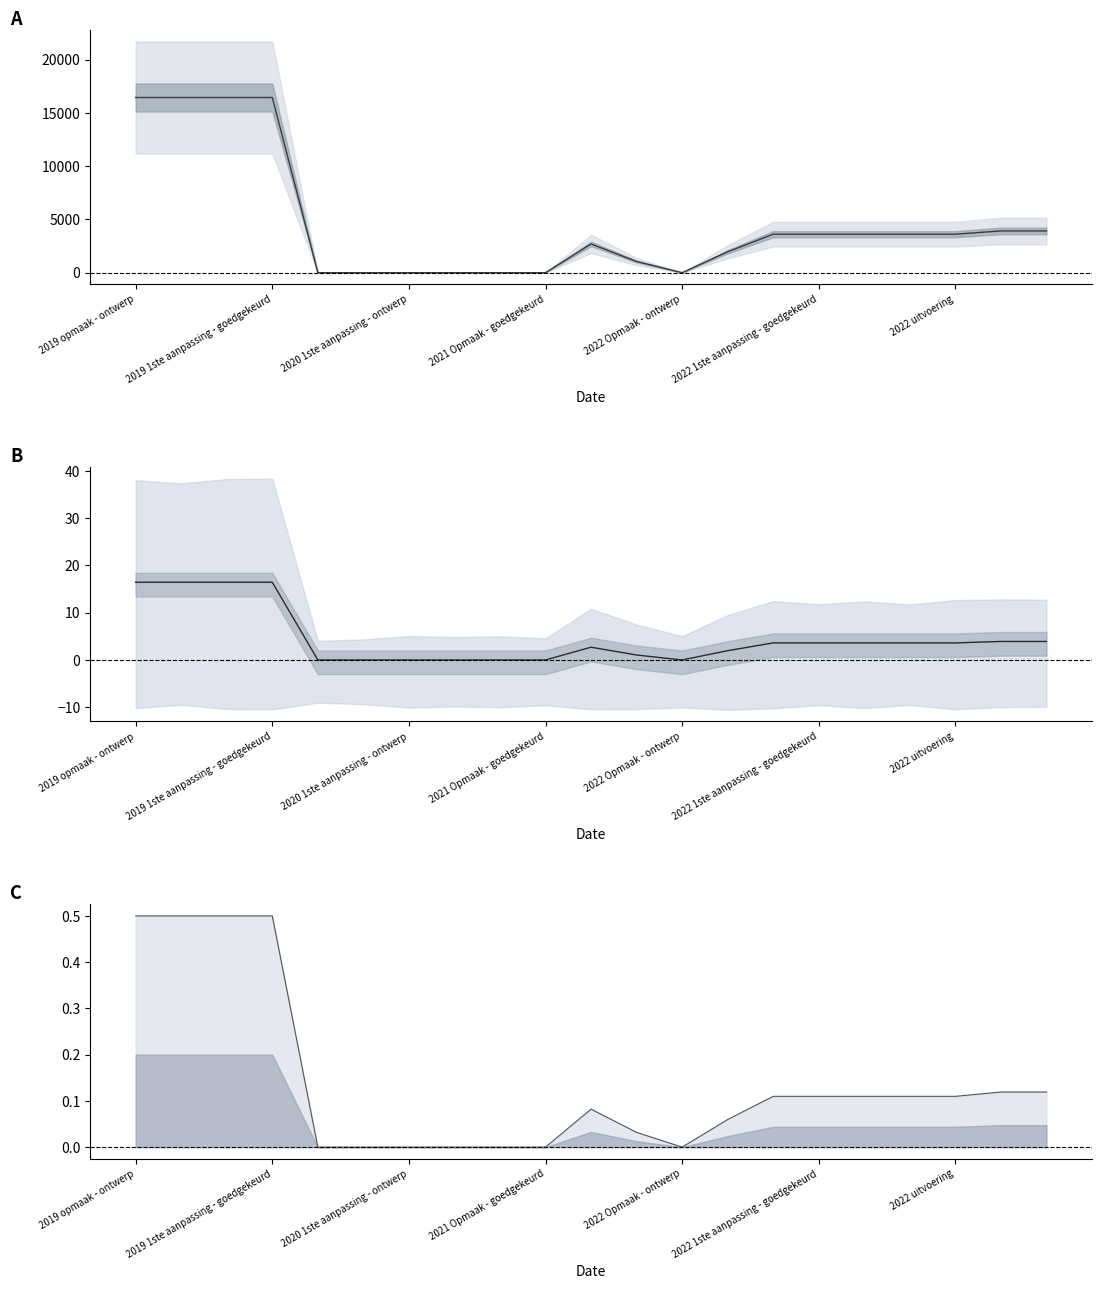

True or false: the data shows 22483.4 at 2019 1ste aanpassing - goedgekeurd.

False